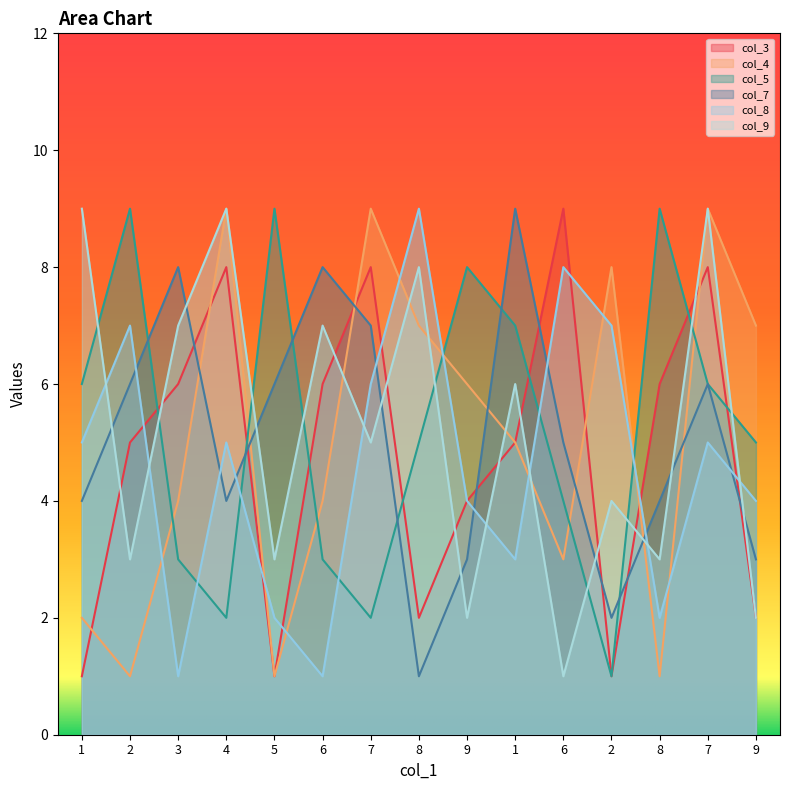

In col_5, how many points are higher than both neighbors (excluding endpoints)?

4